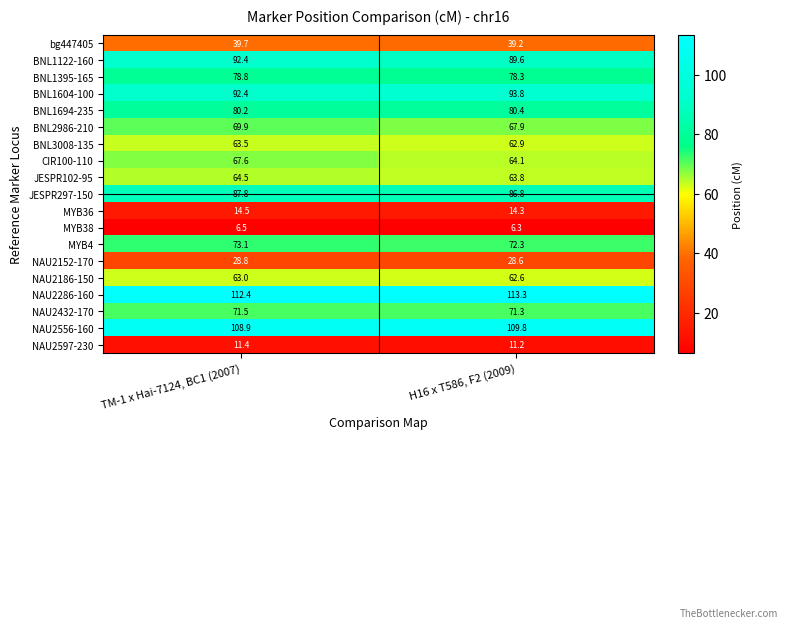

What is the average value of the BNL2986-210 series?

68.9